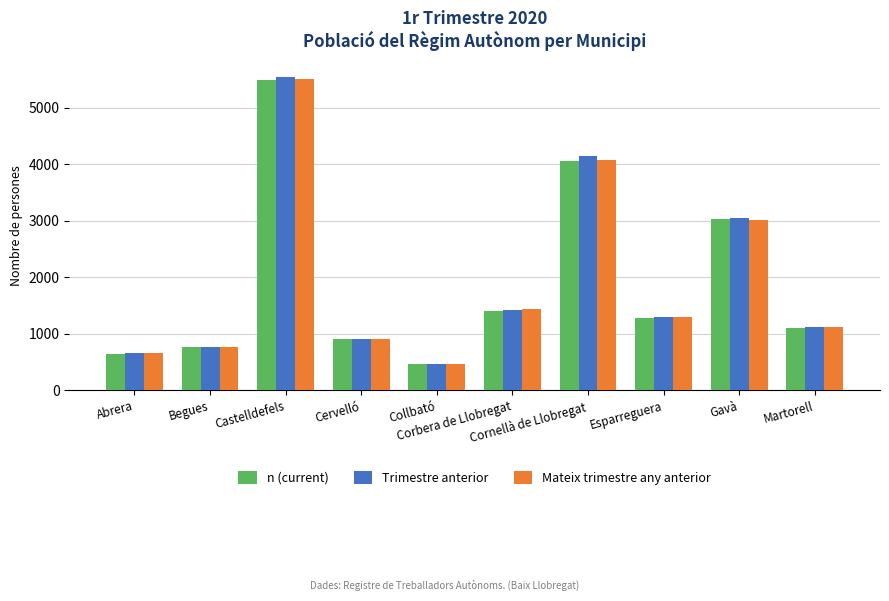

Which label corresponds to the largest value in the chart?

Castelldefels